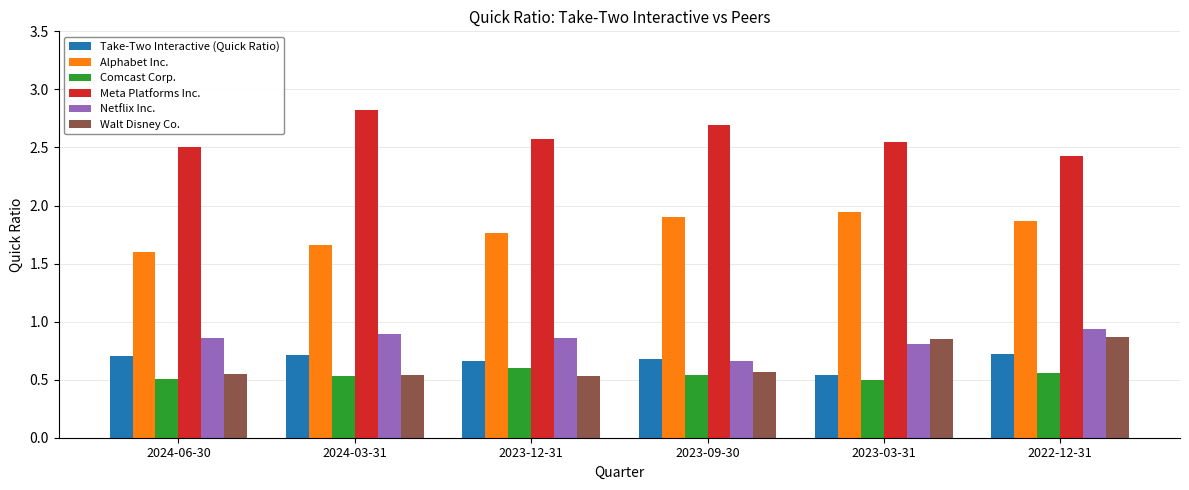

What is the maximum value for Meta Platforms Inc.?

2.8